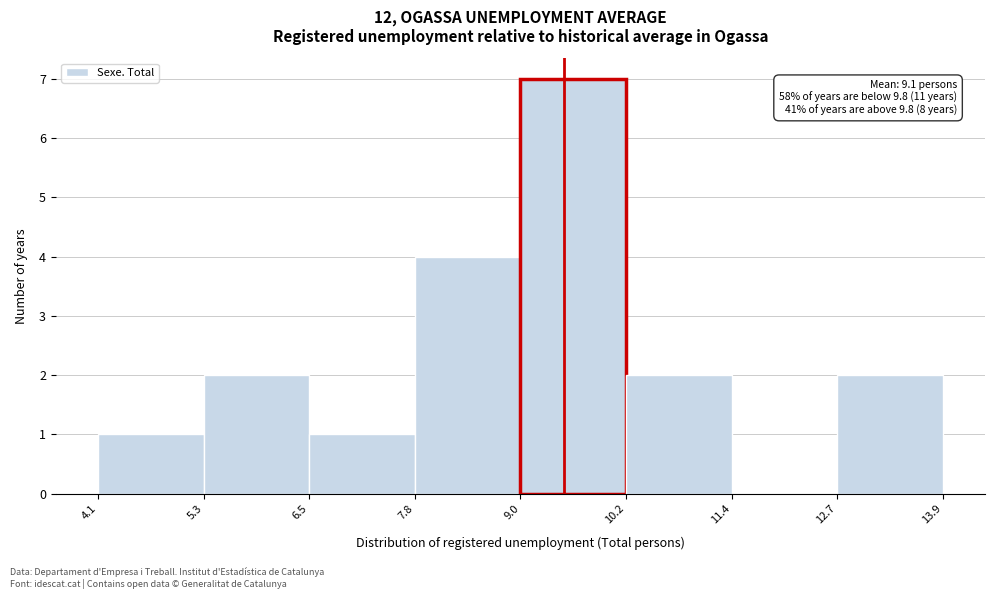

Over which range of the x-axis is the bar tallest?

9.0 to 10.2